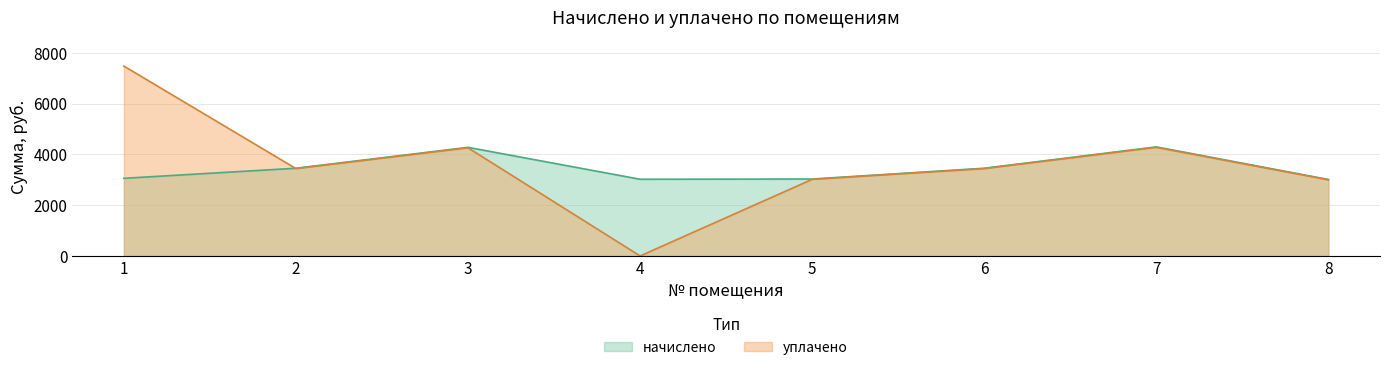

At which category does the chart reach its minimum across all series?

4